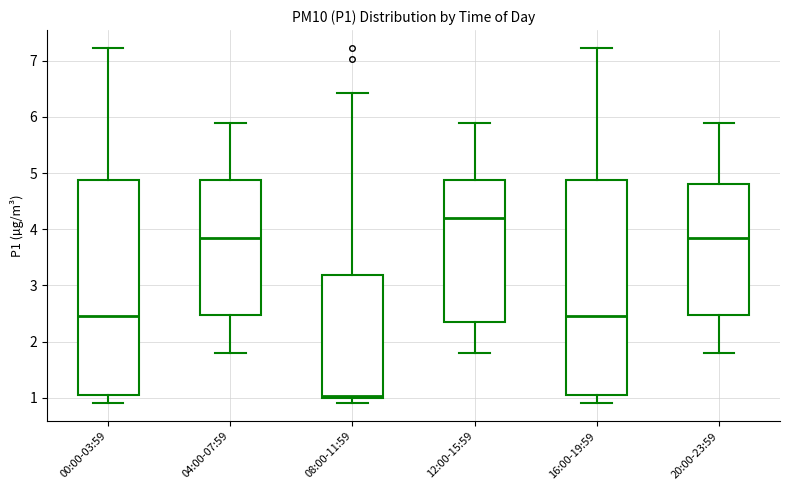

Reading left to right, read every box against the y-axis: the position of its median line, the range the box covers, and the ends of its whiskers. The values are not printed on the chart, so give them approximately, as read against the axis.

00:00-03:59: median 2.5, box 1.1 to 4.9, whiskers 0.9 to 7.2
04:00-07:59: median 3.9, box 2.5 to 4.9, whiskers 1.8 to 5.9
08:00-11:59: median 1.0 (just above the box's lower edge), box 1.0 to 3.2, whiskers 0.9 to 6.4
12:00-15:59: median 4.2, box 2.4 to 4.9, whiskers 1.8 to 5.9
16:00-19:59: median 2.5, box 1.1 to 4.9, whiskers 0.9 to 7.2
20:00-23:59: median 3.9, box 2.5 to 4.8, whiskers 1.8 to 5.9